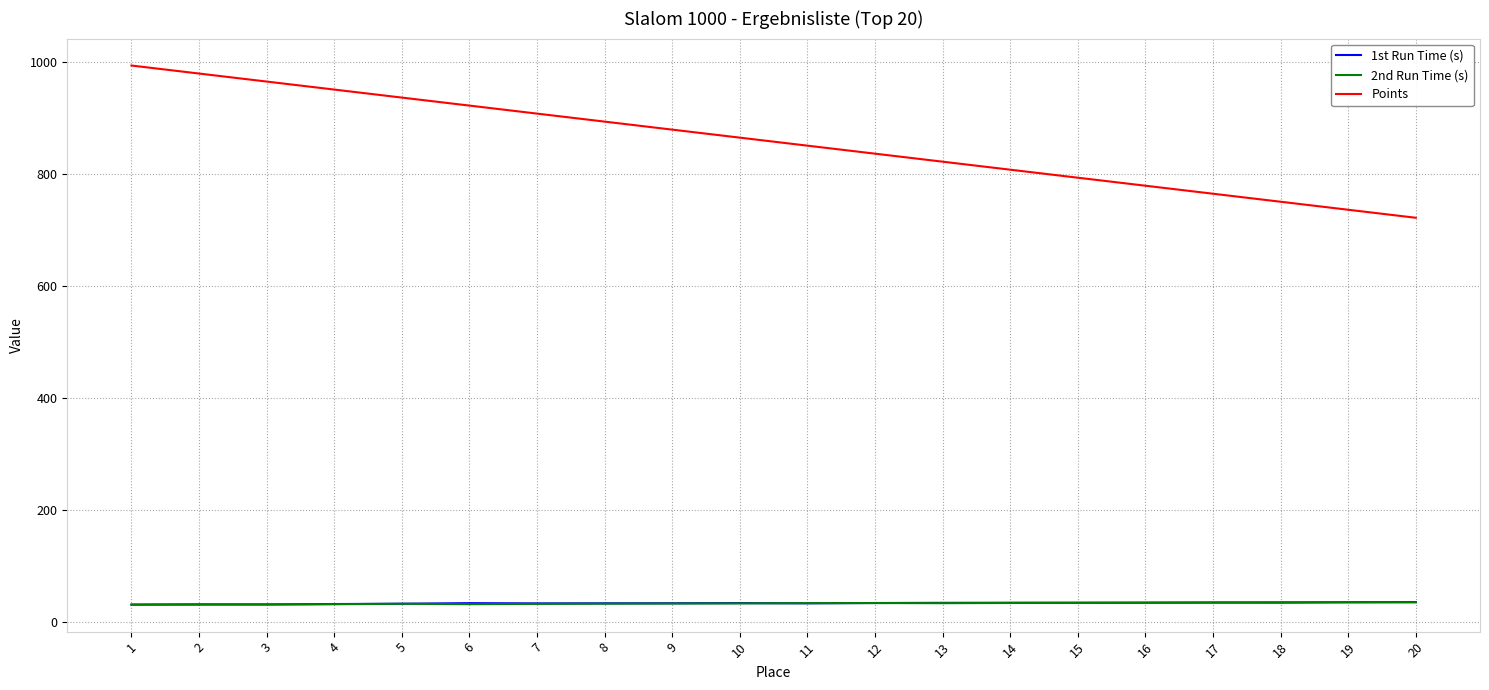

Where do 1st Run Time (s) and 2nd Run Time (s) first cross each other?

10 and 11